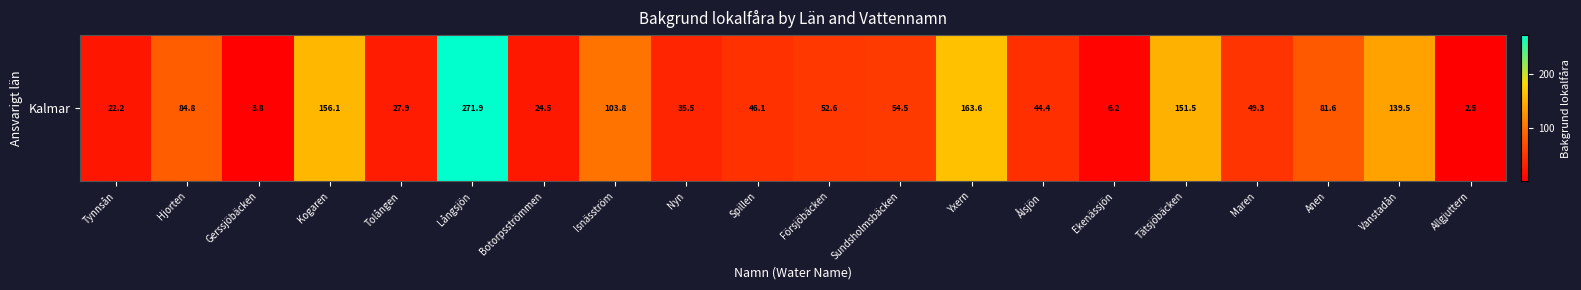

Rank the categories by value from lowest to highest.

Allgjuttern, Gerssjöbäcken, Ekenässjön, Tynnsån, Botorpsströmmen, Tolången, Nyn, Ålsjön, Spillen, Maren, Försjöbäcken, Sundsholmsbäcken, Anen, Hjorten, Isnäsström, Vanstadån, Tätsjöbäcken, Kogaren, Yxern, Långsjön